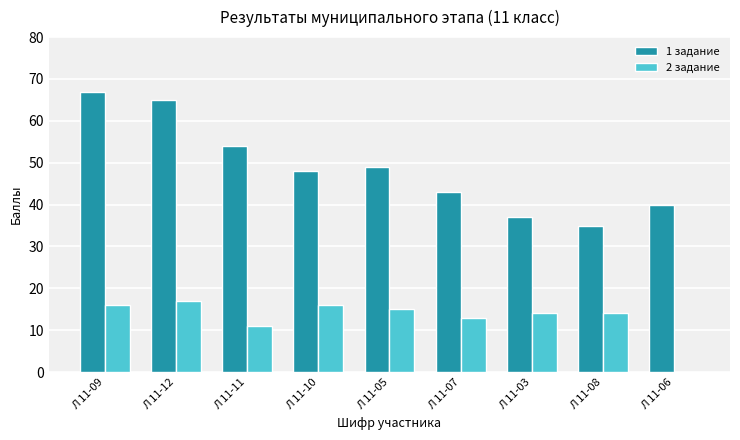

Is it true that 1 задание equals 93 at Л 11-09?

False